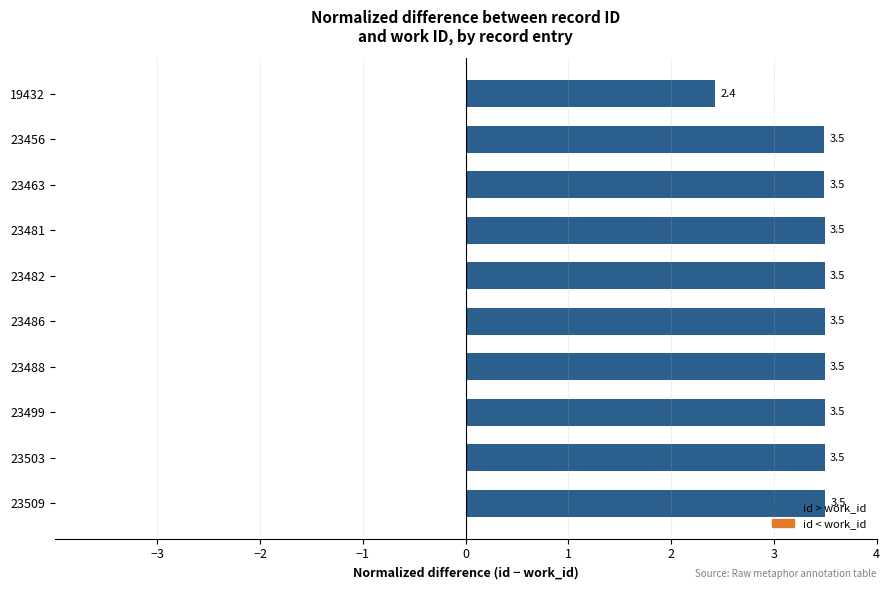

Is it true that the value at 23488 is 1.0?

False